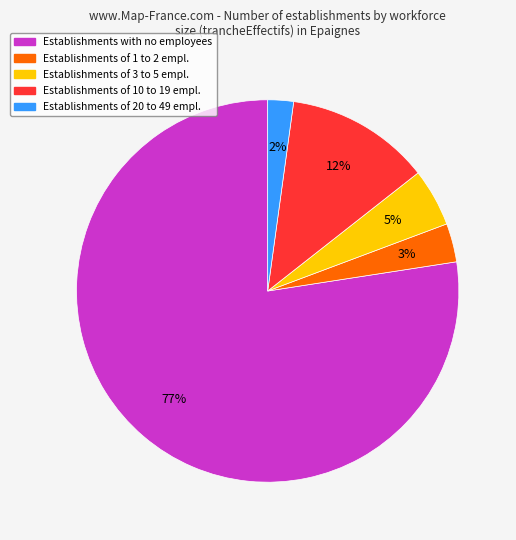

To the nearest percent, what is the average slice percentage?

20%